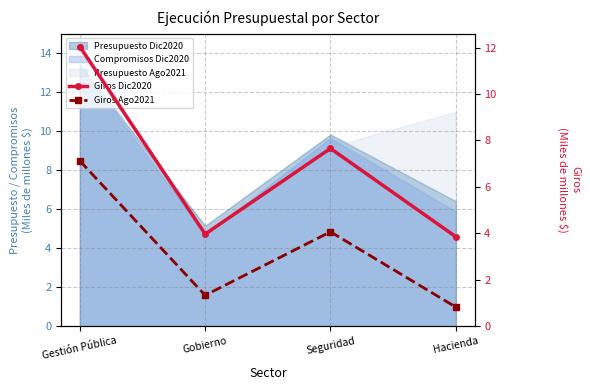

Where is Giros Dic2020 nearest to the value 7?

Seguridad